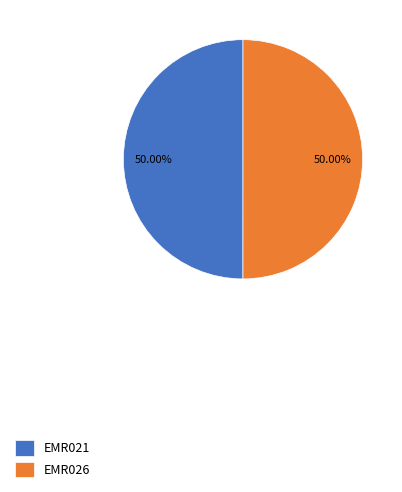

Do EMR021 and EMR026 together represent more than half of the pie?

Yes